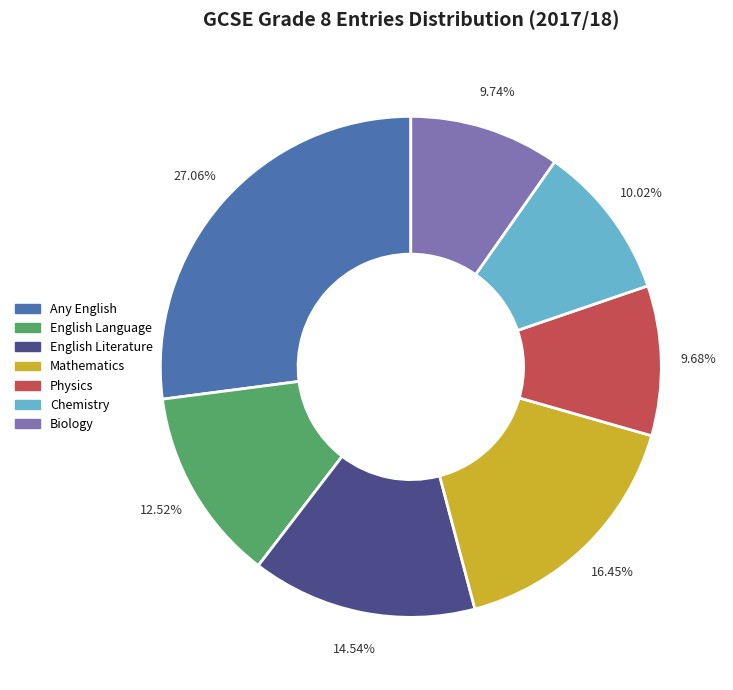

Is Physics the majority of the pie?

No